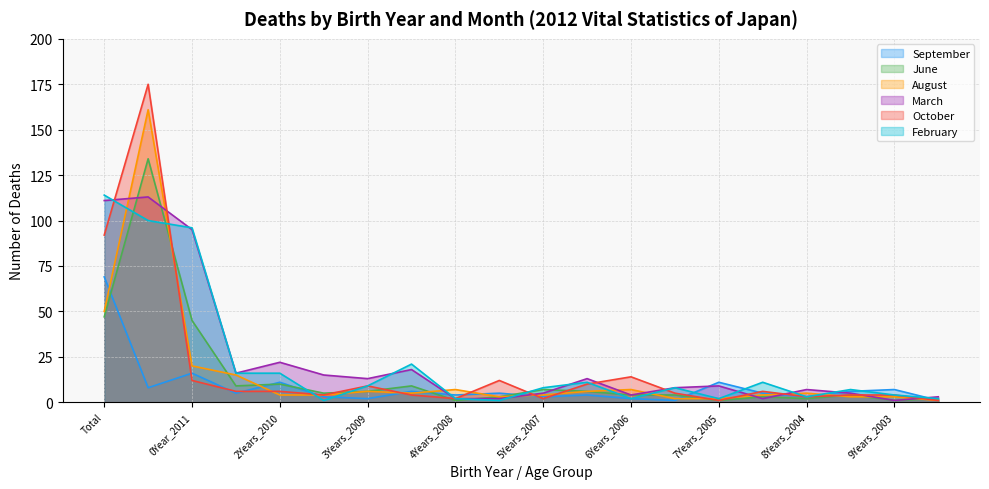

What is the difference between the maximum and minimum values in the August series?

160